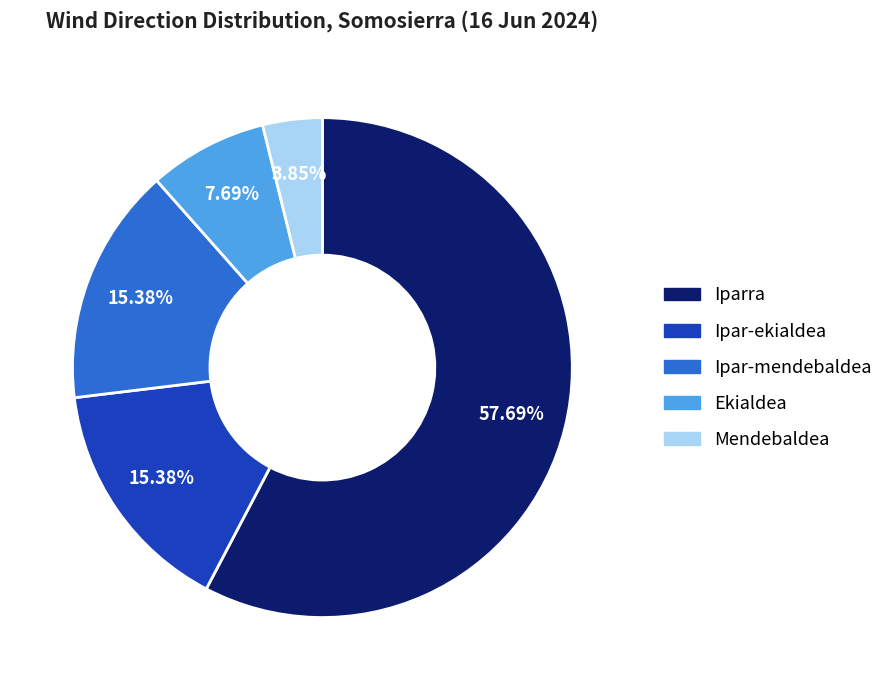

To the nearest percent, what is the combined percentage of Mendebaldea and Ipar-ekialdea?

19%